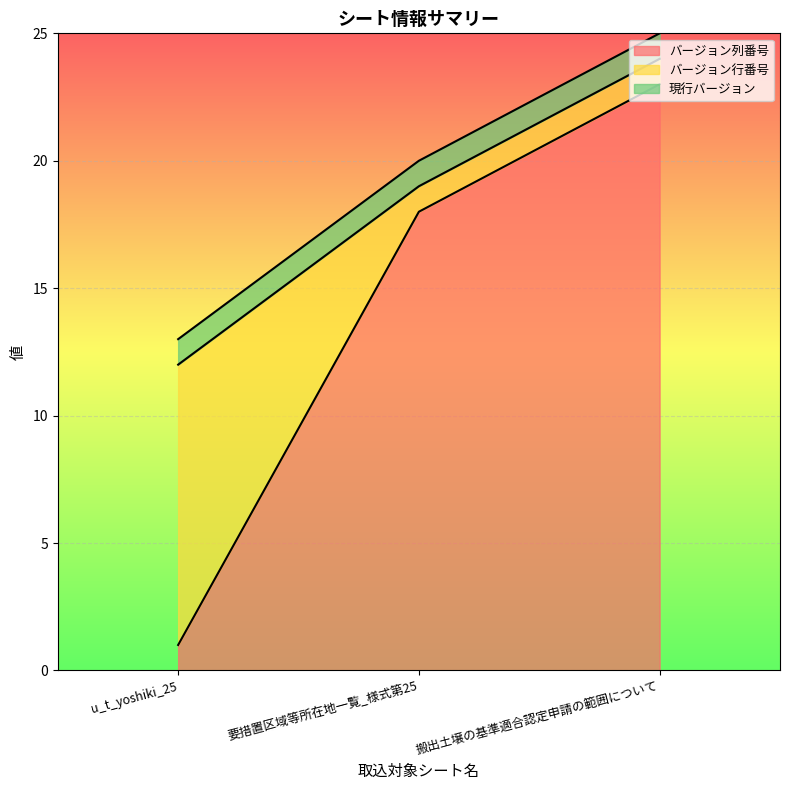

Rank the categories by 現行バージョン value from lowest to highest.

u_t_yoshiki_25, 要措置区域等所在地一覧_様式第25, 搬出土壌の基準適合認定申請の範囲について